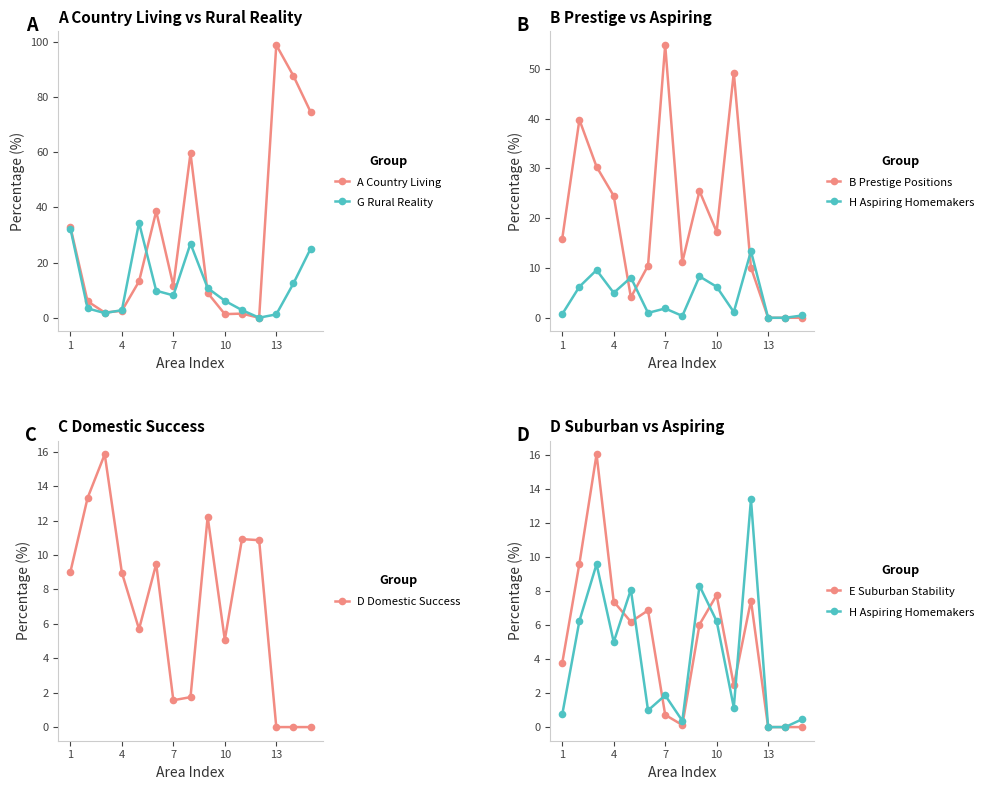

How many interior local valleys does the D Domestic Success series have?

3